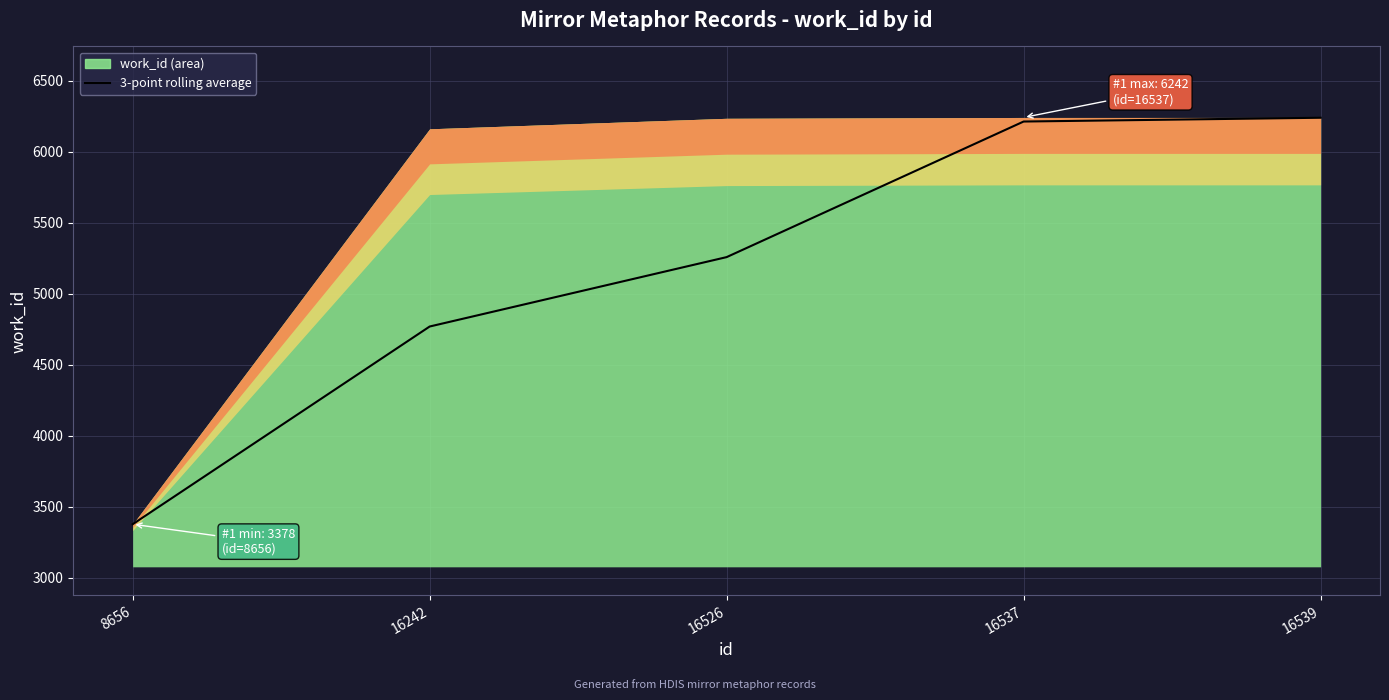

Where does the data first go above 5258?

16526